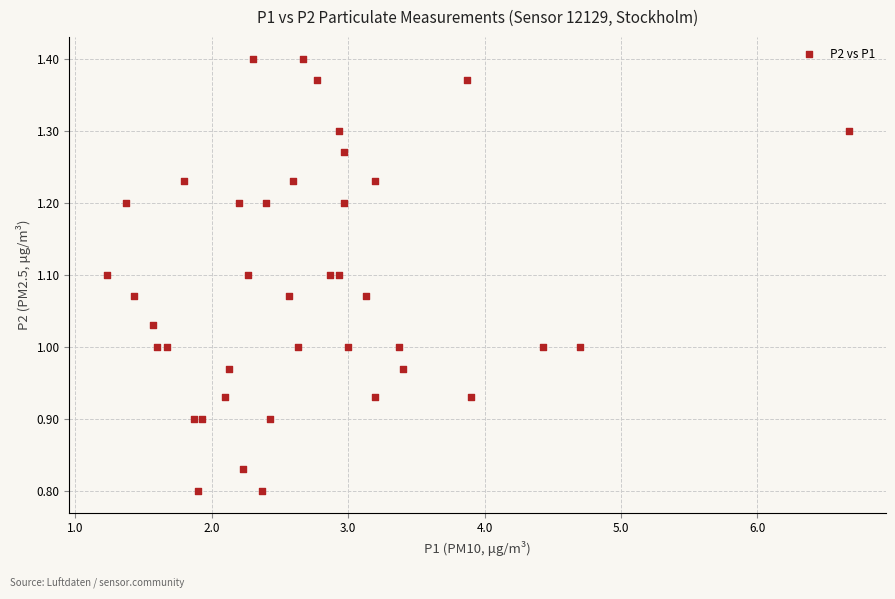

What is the range of Y values (max minus min)?

0.6